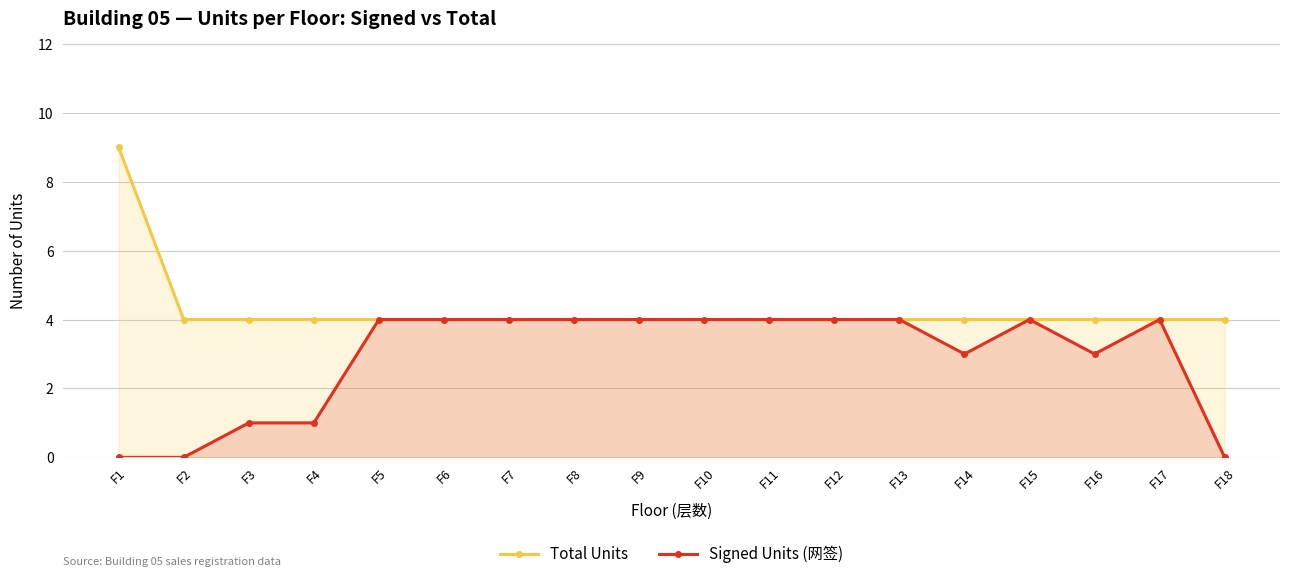

What is the value of the Signed Units (网签) point at the 12th from the left?

4